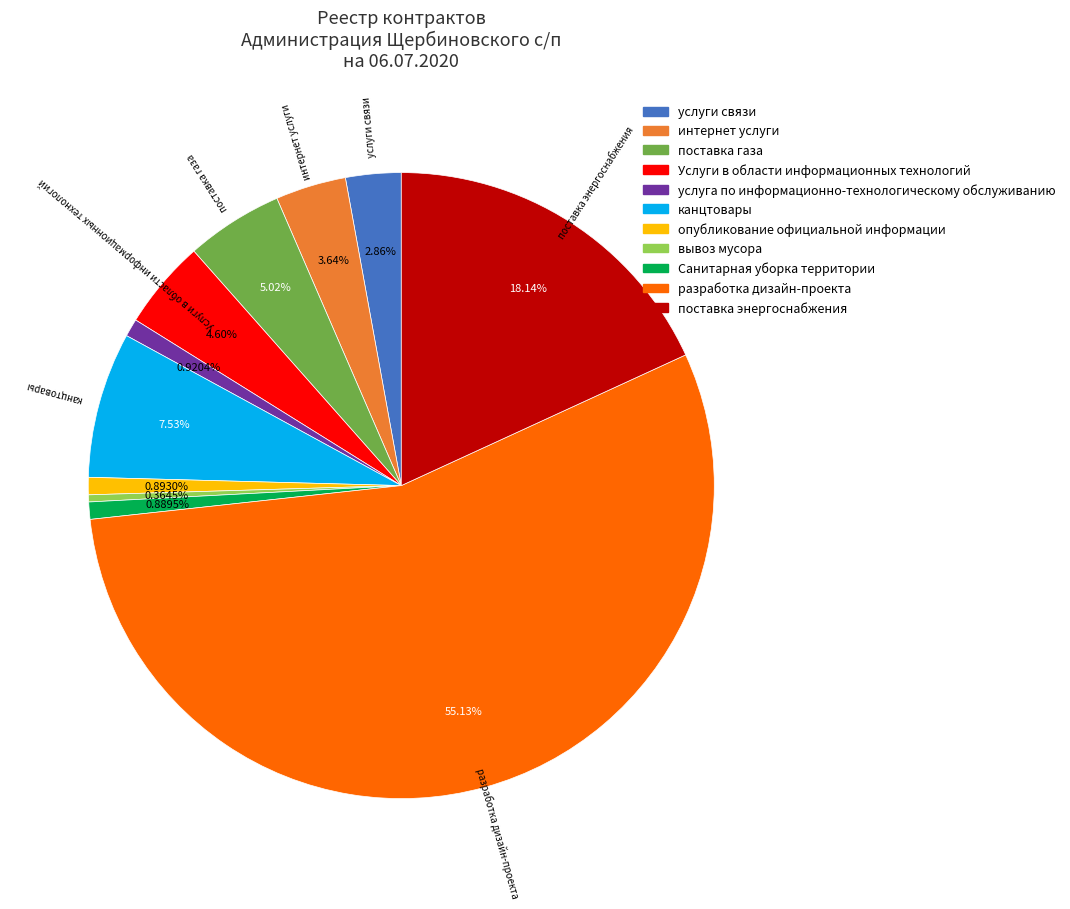

What is the ratio of the value at вывоз мусора to the value at Санитарная уборка территории?

0.4